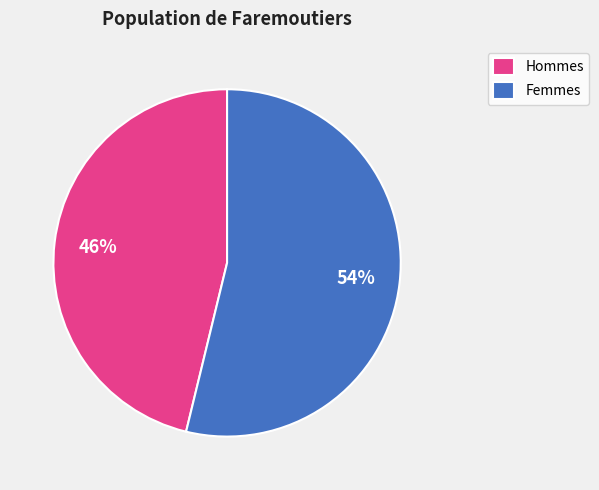

Is there a majority slice in this chart?

Yes